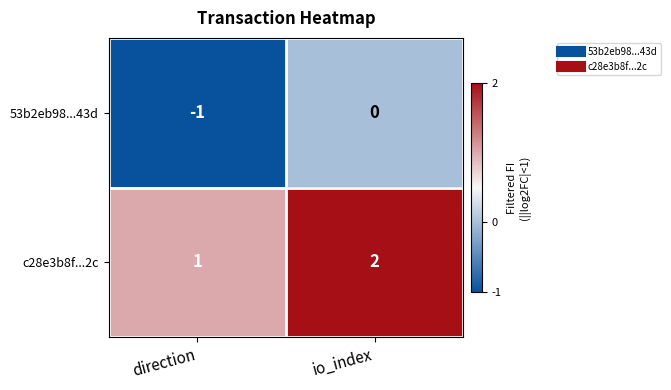

Rank the series by their maximum value, from lowest to highest.

53b2eb98...43d, c28e3b8f...2c